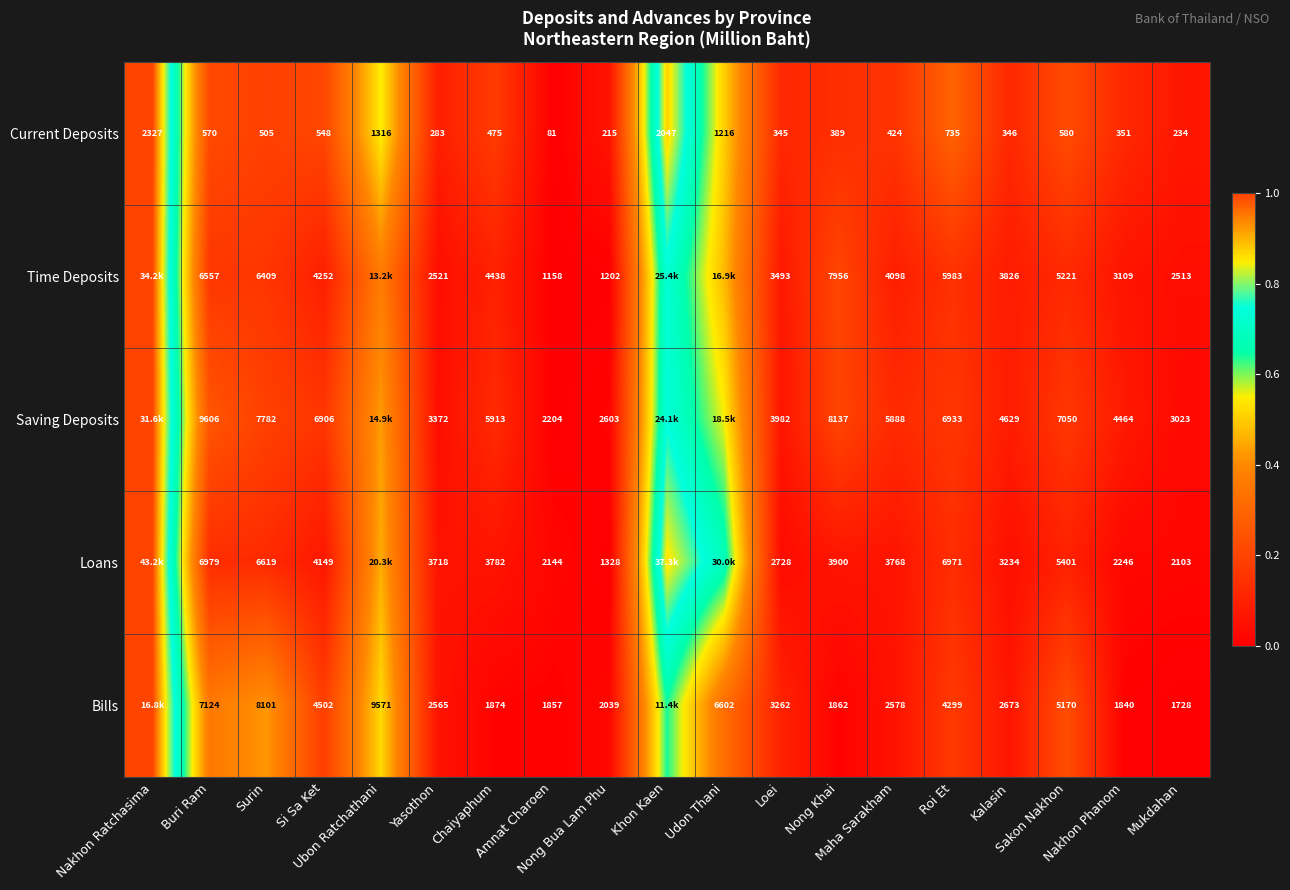

At which category is the sum across all series the highest?

Nakhon Ratchasima